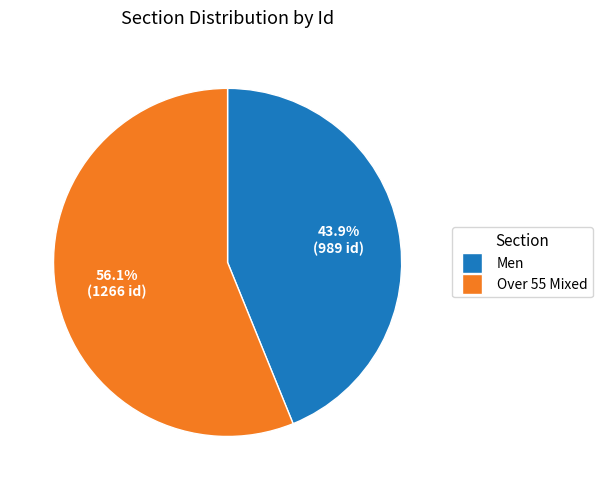

To the nearest percent, what is the average slice percentage?

50%